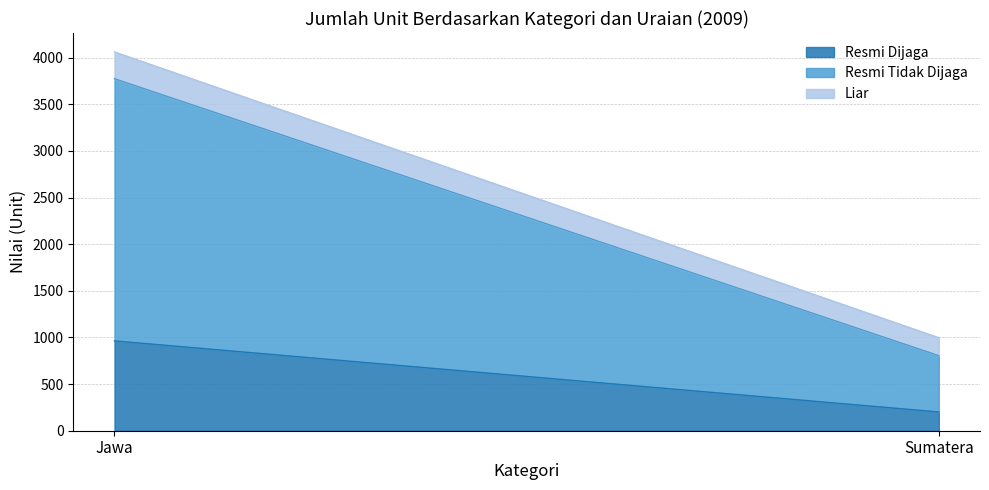

The value of Resmi Tidak Dijaga at Sumatera is 604. True or false?

True